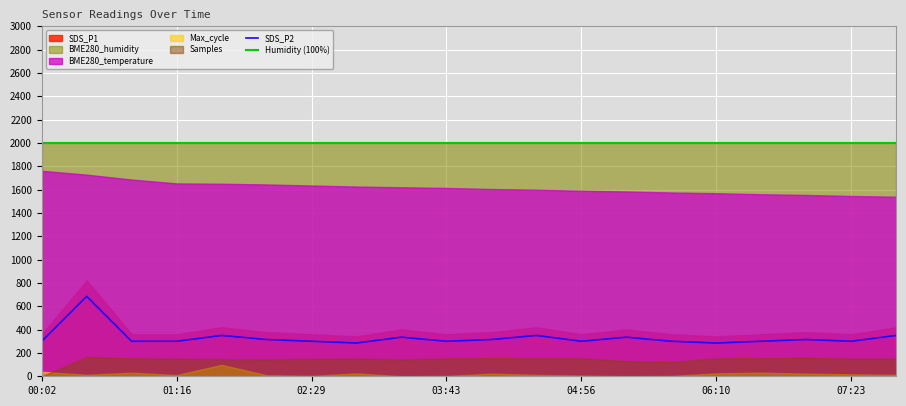

What is the lowest value of the Humidity (100%) series?

2000